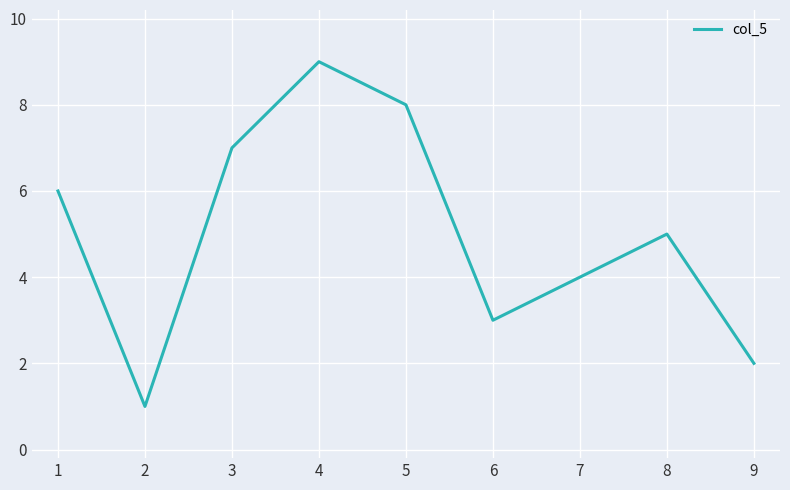

How many categories are shown in the chart?

9